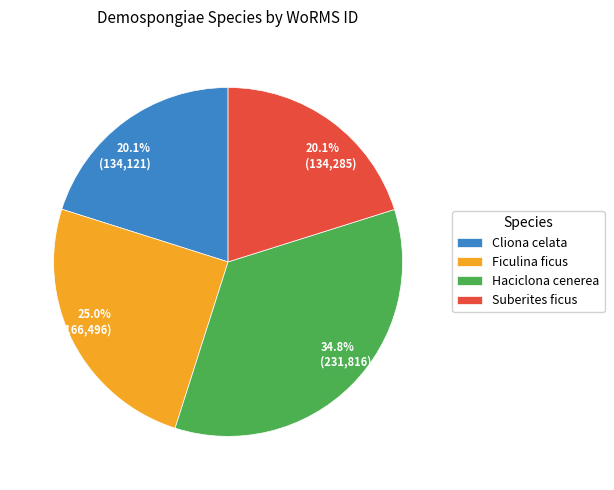

To the nearest percent, what percentage of the pie is Haciclona cenerea?

35%